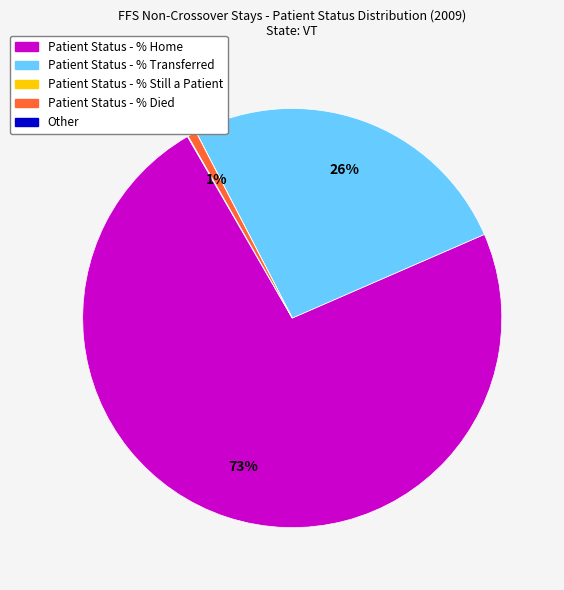

The Patient Status - % Died slice represents 1% of the pie. True or false?

True